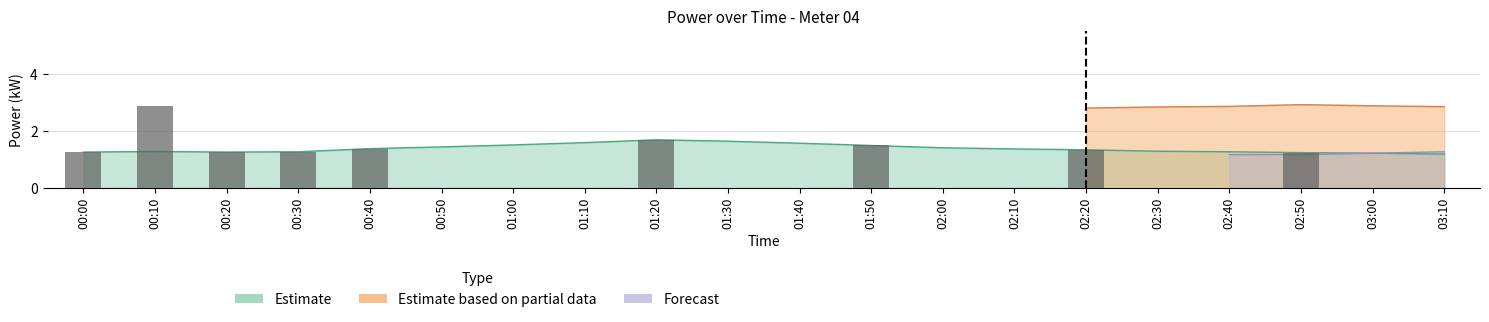

Reading left to right, what are all the values shown in this chart?

Estimate: 1.3	1.3	1.3	1.3	1.4	1.4	1.5	1.6	1.7	1.6	1.6	1.5	1.4	1.4	1.4	1.3	1.3	1.2	1.2	1.2
Estimate based on partial data: 0.0	0.0	0.0	0.0	0.0	0.0	0.0	0.0	0.0	0.0	0.0	0.0	0.0	0.0	2.8	2.9	2.9	2.9	2.9	2.9
Forecast: 0.0	0.0	0.0	0.0	0.0	0.0	0.0	0.0	0.0	0.0	0.0	0.0	0.0	0.0	0.0	0.0	1.2	1.2	1.2	1.3
bar: 1.3	2.9	1.3	1.3	1.4	0.0	0.0	0.0	1.7	0.0	0.0	1.5	0.0	0.0	1.4	0.0	0.0	1.2	0.0	0.0